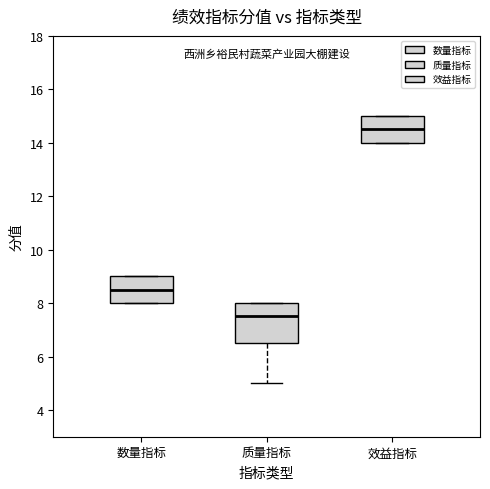

Reading left to right, read every box against the y-axis: the position of its median line, the range the box covers, and the ends of its whiskers. The values are not printed on the chart, so give them approximately, as read against the axis.

数量指标: median 8.6, box 8.0 to 9.0, whiskers 8.0 to 9.0
质量指标: median 7.6, box 6.6 to 8.0, whiskers 5.0 to 8.0
效益指标: median 14.6, box 14.0 to 15.0, whiskers 14.0 to 15.0